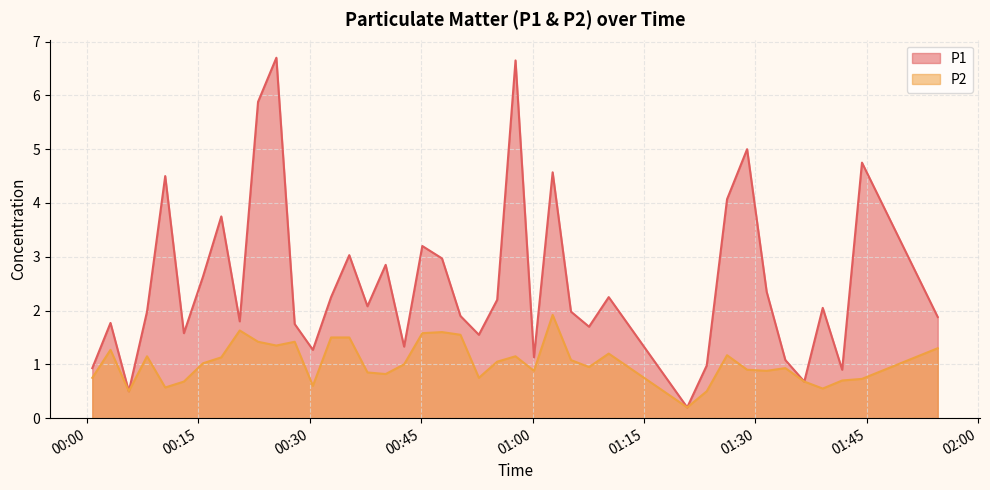

Reading left to right, extract all data points from this chart.

P1: 0.9	1.8	0.5	2.0	4.5	1.6	2.6	3.8	1.8	5.9	6.7	1.8	1.3	2.2	3.0	2.1	2.9	1.3	3.2	3.0	1.9	1.6	2.2	6.7	1.1	4.6	2.0	1.7	2.2	0.2	1.0	4.1	5.0	2.4	1.1	0.7	2.0	0.9	4.8	1.9
P2: 0.8	1.3	0.5	1.1	0.6	0.7	1.0	1.1	1.6	1.4	1.4	1.4	0.6	1.5	1.5	0.8	0.8	1.0	1.6	1.6	1.6	0.8	1.1	1.1	0.9	1.9	1.1	0.9	1.2	0.2	0.5	1.2	0.9	0.9	0.9	0.7	0.6	0.7	0.7	1.3